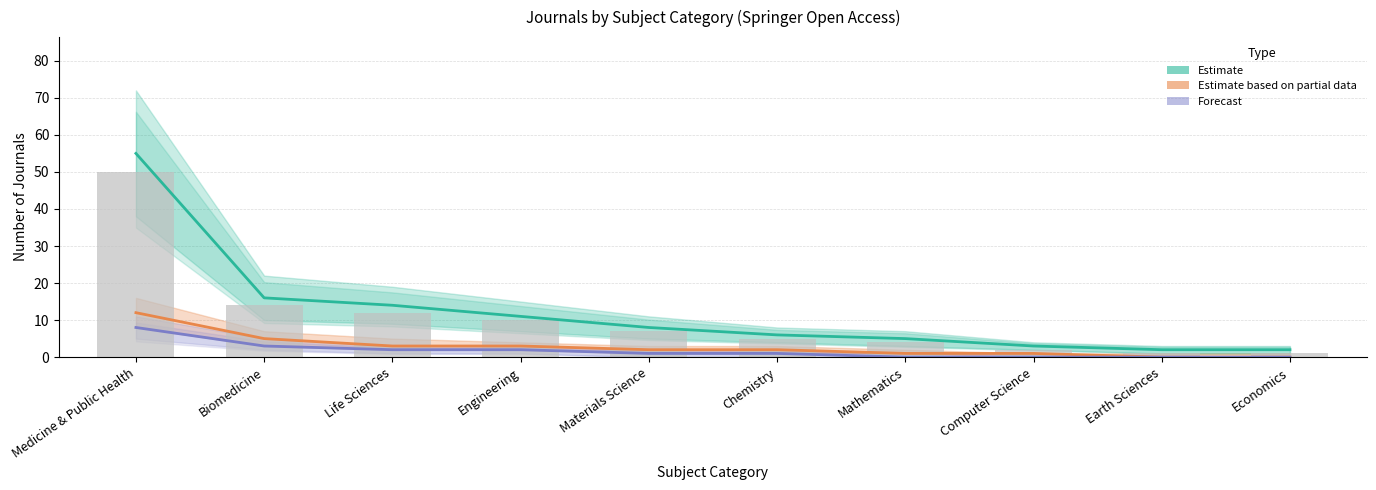

Is the value of Estimate at Mathematics greater than the value of Observed at Earth Sciences?

Yes